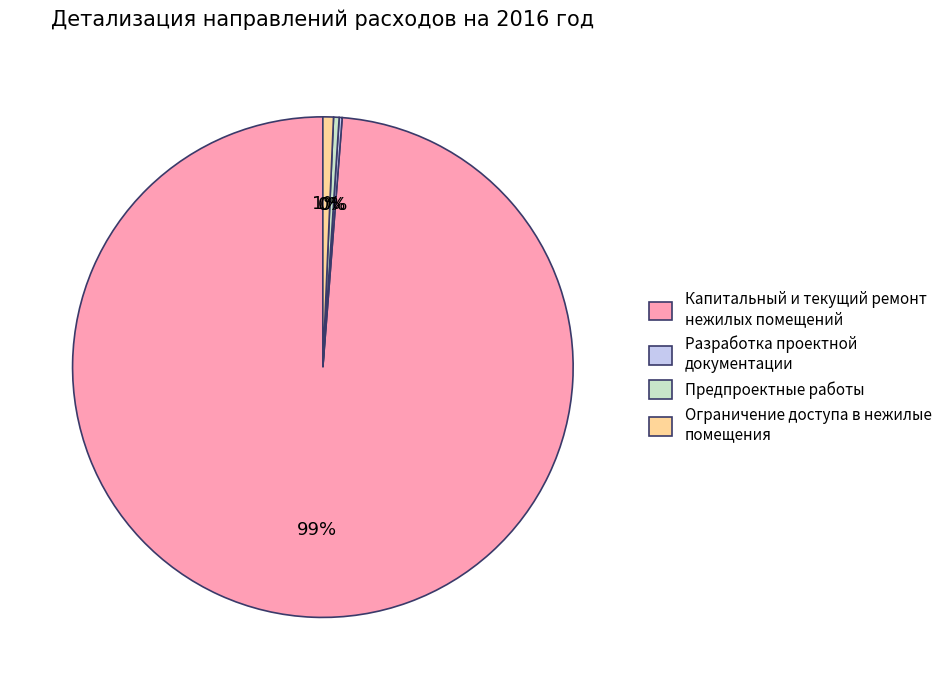

What is the largest slice in the pie chart?

Капитальный и текущий ремонт нежилых помещений